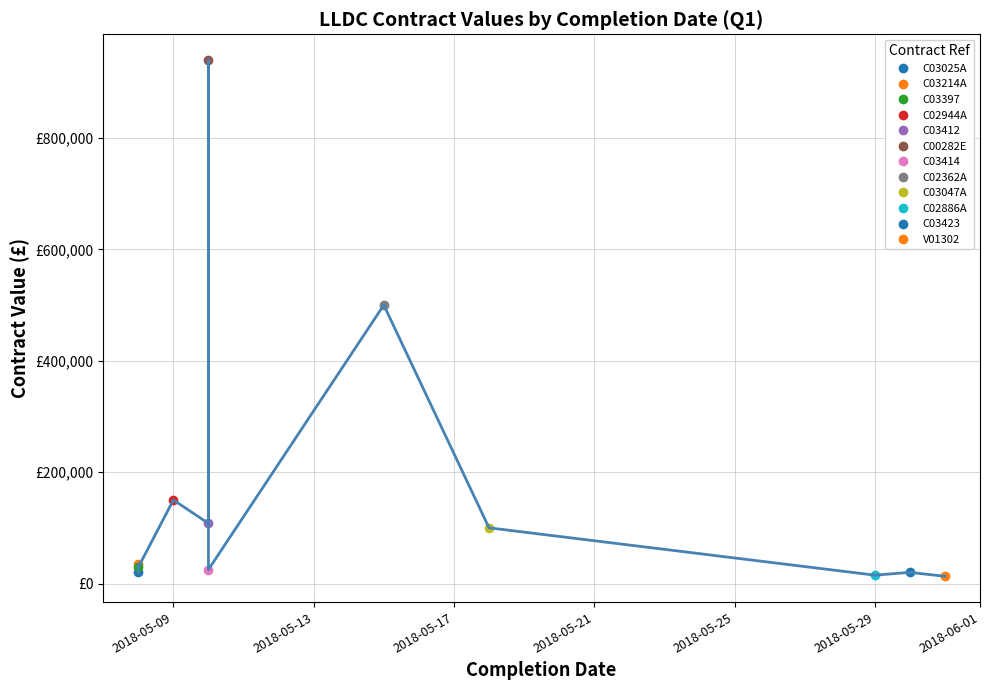

Where does the data first go above 35000?

C02944A